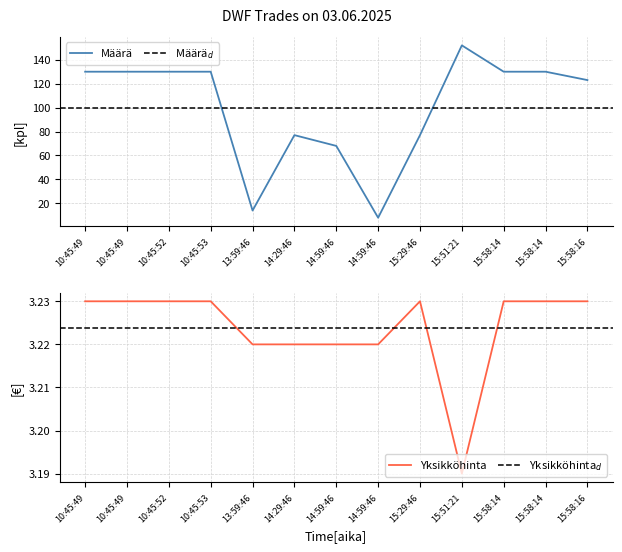

What is the value of the Yksikköhinta point at the 4th from the left?

3.2